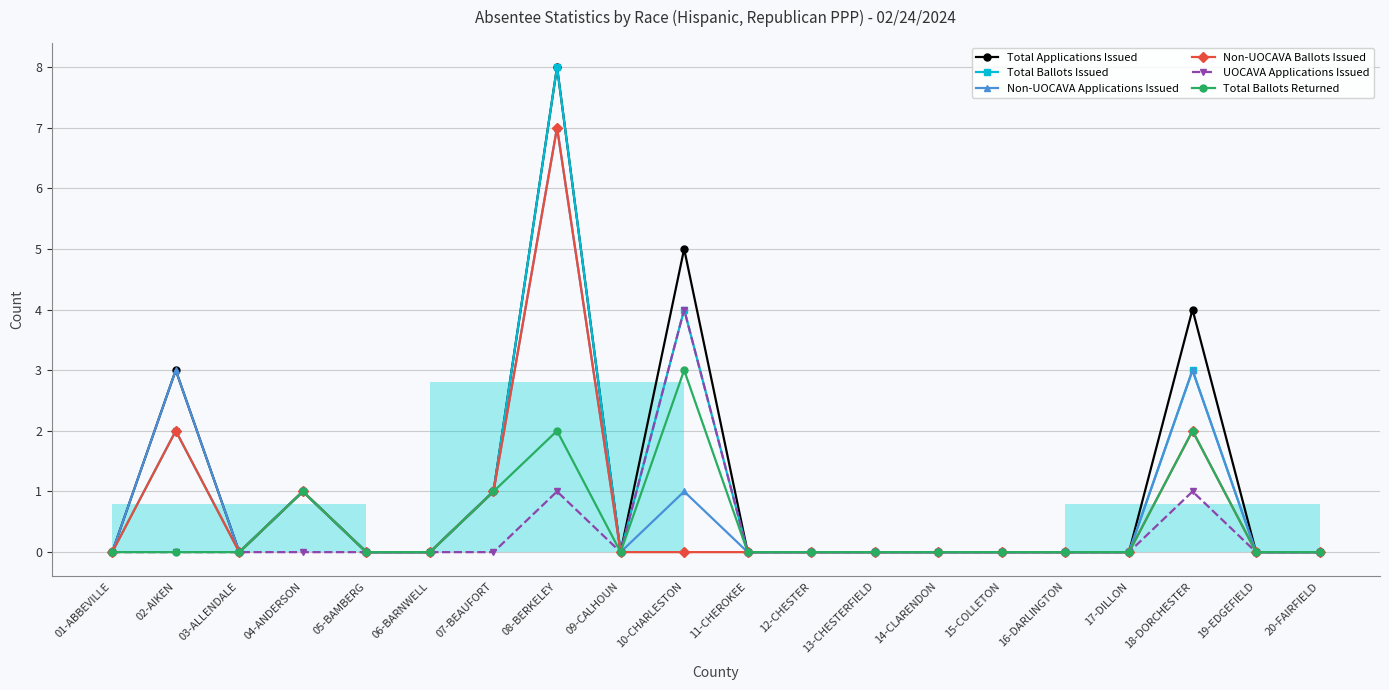

True or false: Total Ballots Returned and Non-UOCAVA Ballots Issued cross at least once.

False